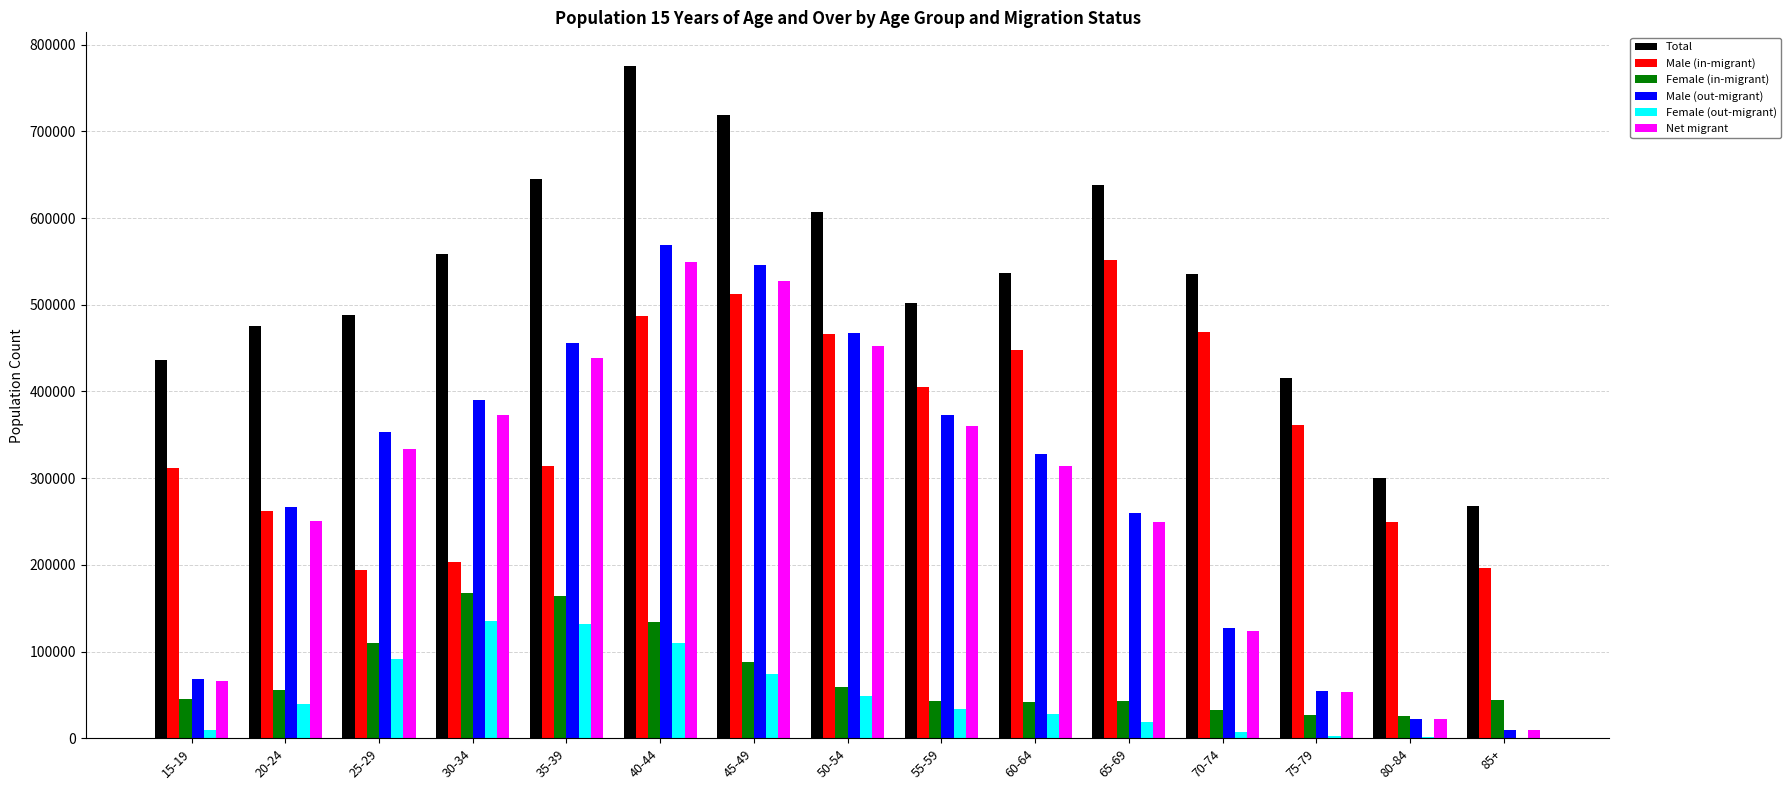

Which category has the highest value across all series?

40-44